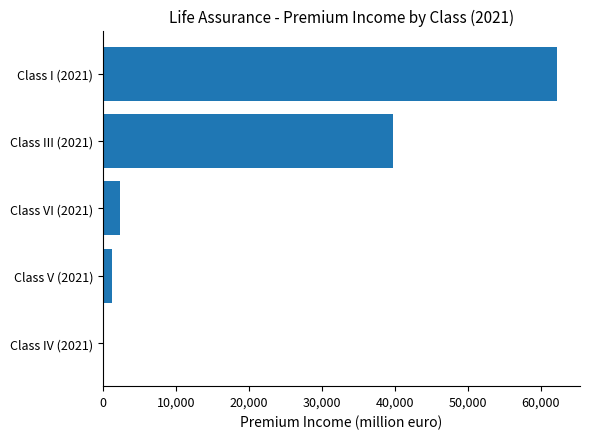

Are the bars horizontal?

Yes